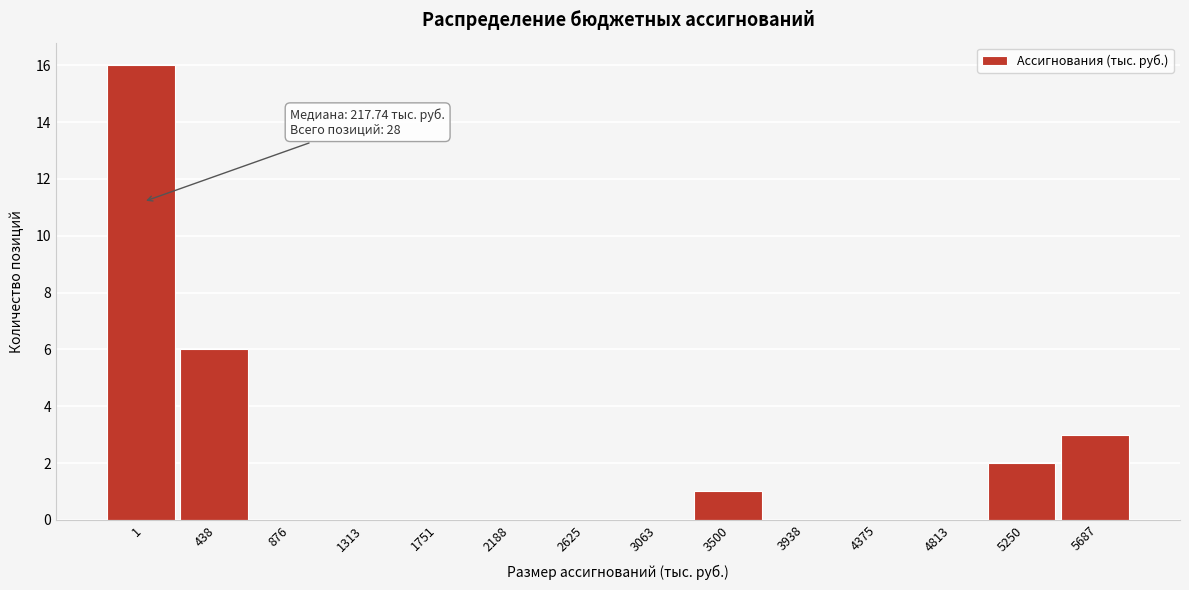

Reading left to right, what are all the values shown in this chart?

1=16	438=6	876=0	1313=0	1751=0	2188=0	2625=0	3063=0	3500=1	3938=0	4375=0	4813=0	5250=2	5687=3